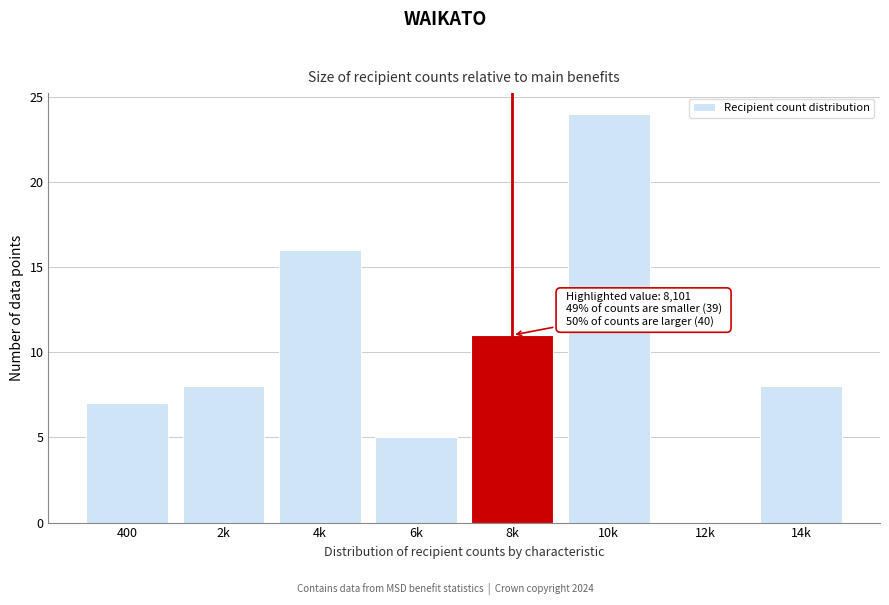

Reading left to right, list all the values displayed in this chart.

400=7	2k=8	4k=16	6k=5	8k=11	10k=24	12k=0	14k=8